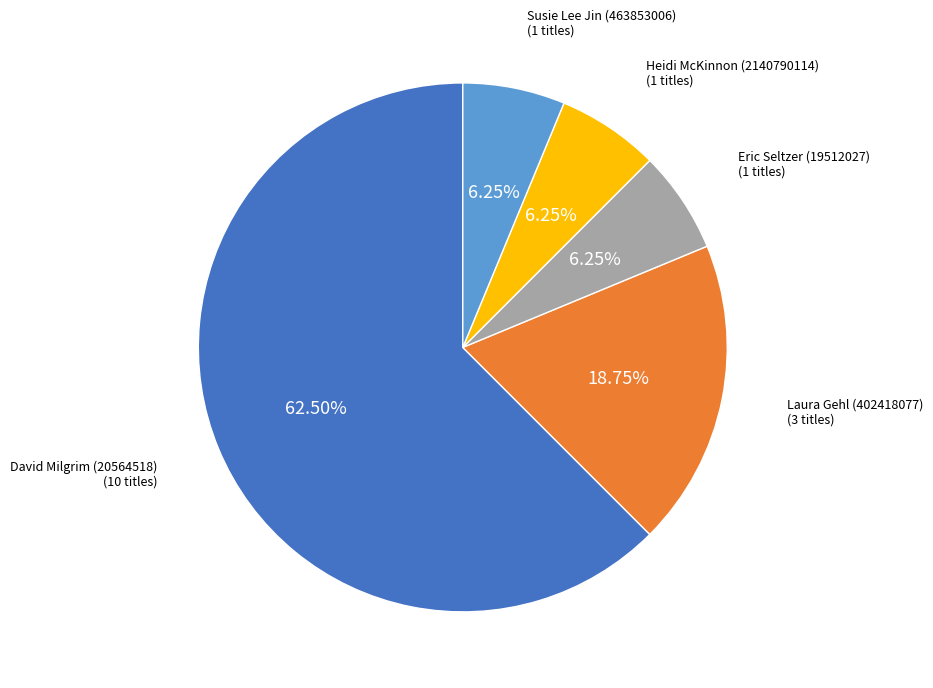

Does Eric Seltzer (19512027) represent more than half of the total?

No